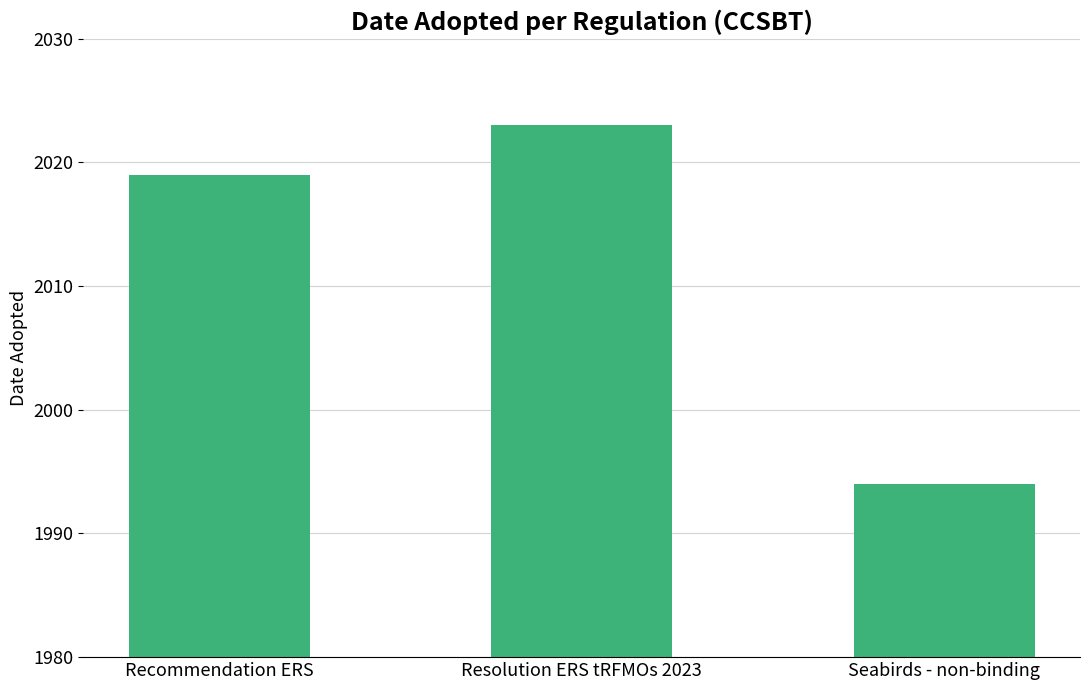

What is the approximate value at Resolution ERS tRFMOs 2023, to the nearest 10?

2020